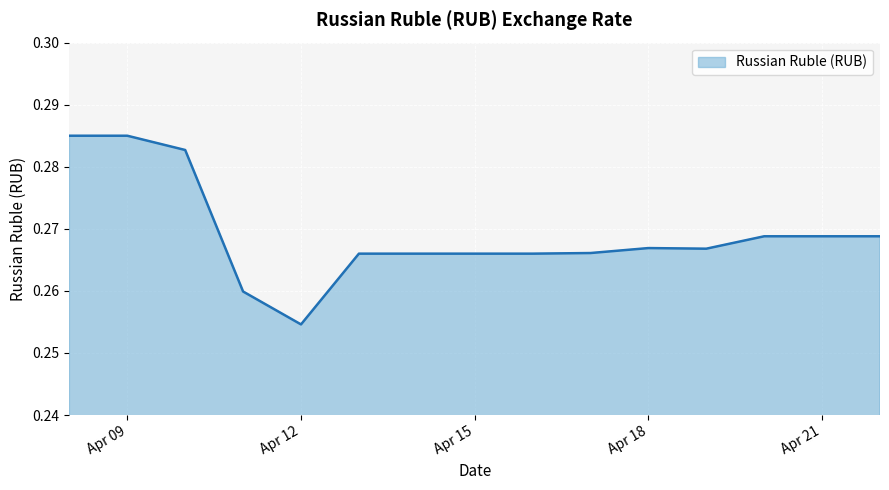

Does the chart display data point markers on the line(s)?

No